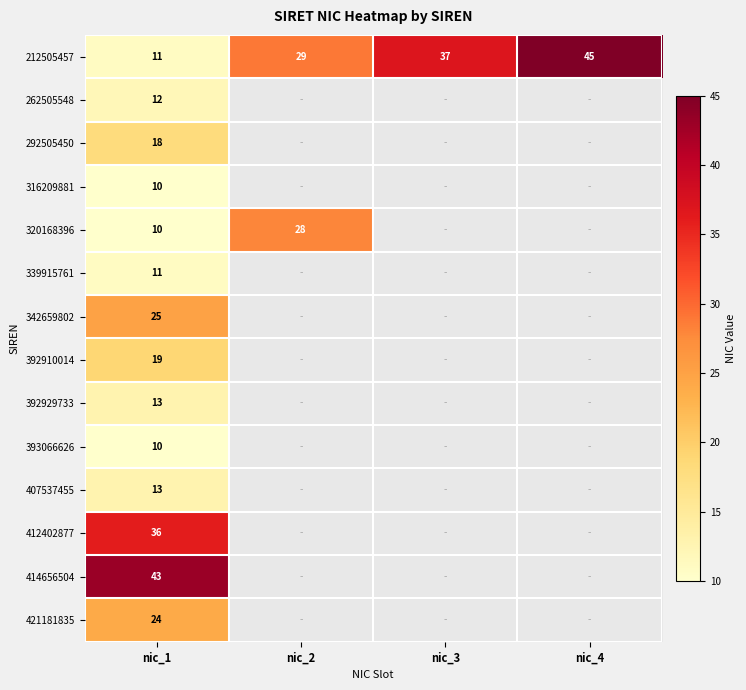

What is the highest value of the 339915761 series?

11.0